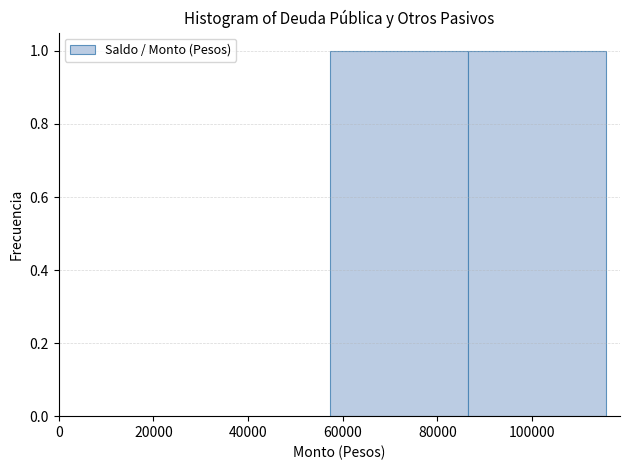

Reading left to right, list every bar in this chart as the range it spans on the x-axis followed by its height. Neither the bar edges nor the heights are printed on the chart, so give them approximately, as read against the axes.

58000 to 86000: 1
86000 to 116000: 1